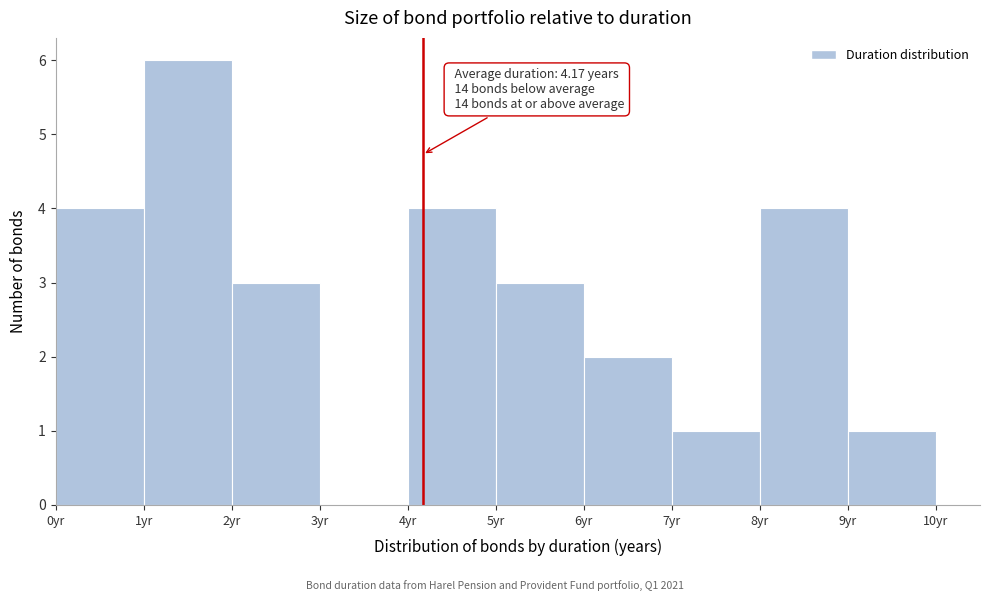

Which range on the x-axis has the tallest bar?

1 to 2